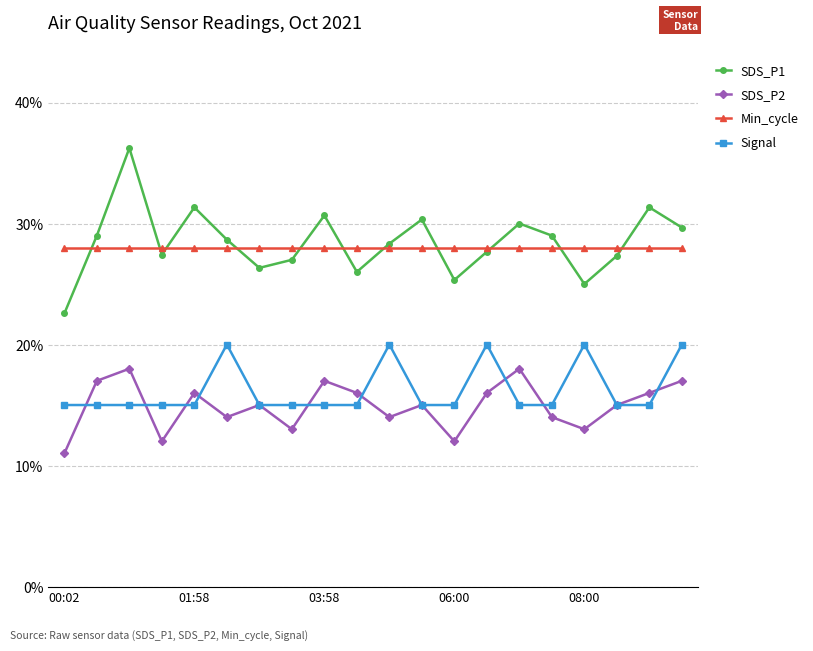

In SDS_P1, how many points are lower than both neighbors (excluding endpoints)?

5